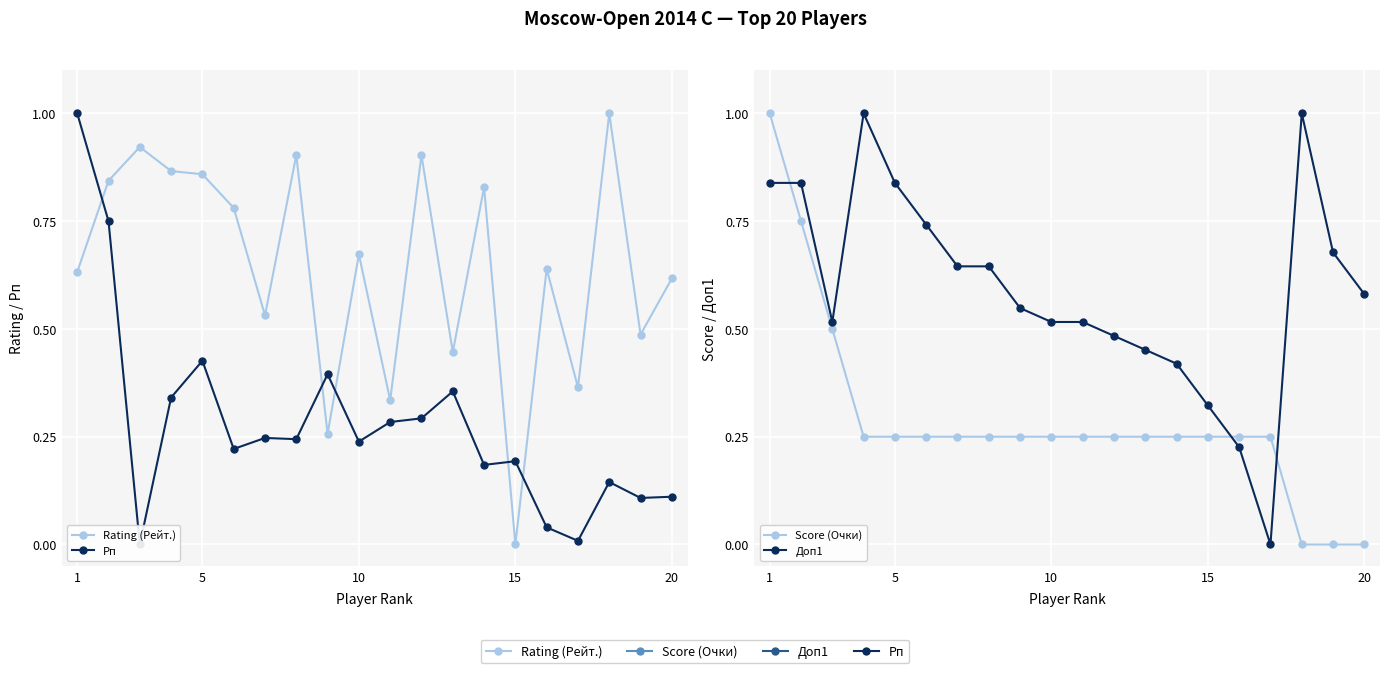

The Рп series shows -0.3 at 10. True or false?

False